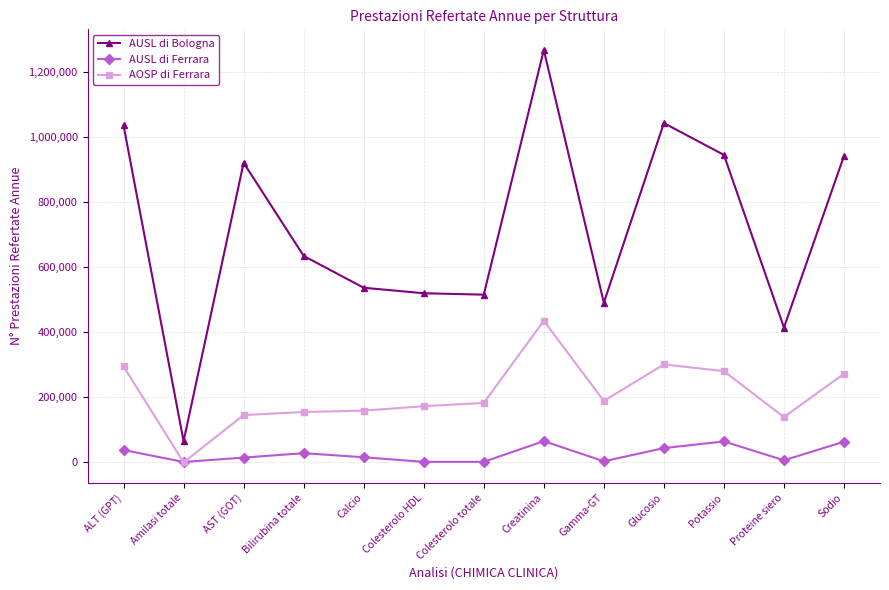

What is the label of the 8th point from the right?

Colesterolo HDL